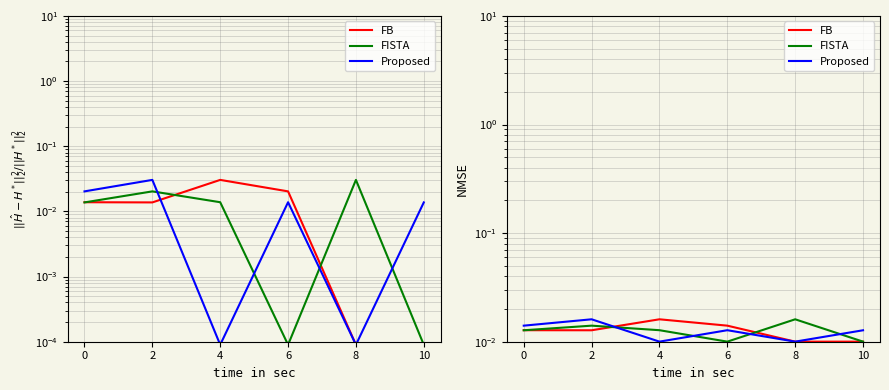

Which has a higher value, 6 or 0?

6